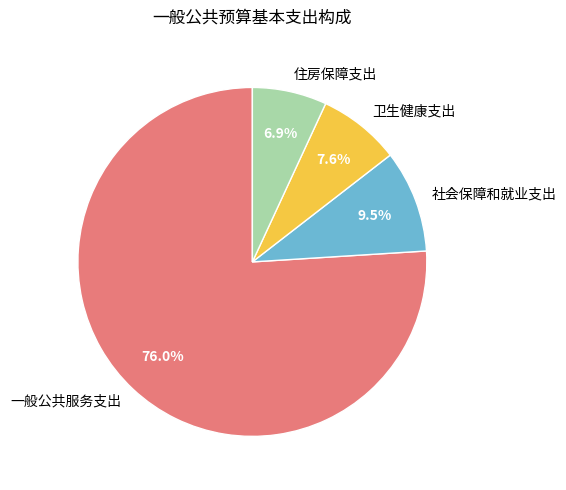

Combined, what portion of the pie is 住房保障支出 and 一般公共服务支出?

82.9%